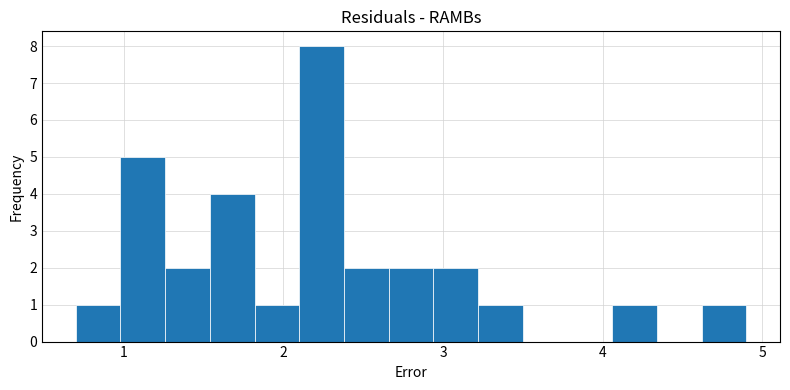

Around what value on the x-axis is the tallest bar? Give the approximate position of its centre, as read against the axis.

2.2